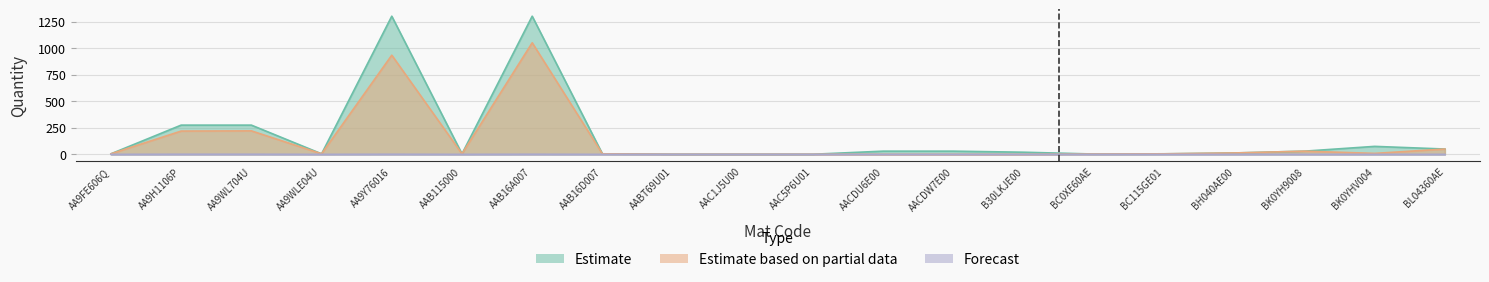

Reading right to left, list all the values displayed in this chart.

CDC5 (Estimate): BL04360AE=50	BK0YHV004=75	BK0YH9008=30	BH040AE00=13	BC115GE01=5	BC0XE60AE=3	B30LKJE00=20	AACDW7E00=30	AACDU6E00=30	AAC5P6U01=1	AAC1J5U00=1	AABT69U01=1	AAB16D007=5	AAB16A007=1300	AAB115000=5	AA9Y76016=1300	AA9WLE04U=5	AA9WL704U=275	AA9H1106P=275	AA9FE606Q=5
CDC7 (Estimate based on partial data): BL04360AE=50	BK0YHV004=9	BK0YH9008=30	BH040AE00=13	BC115GE01=5	BC0XE60AE=3	B30LKJE00=0	AACDW7E00=0	AACDU6E00=0	AAC5P6U01=1	AAC1J5U00=1	AABT69U01=1	AAB16D007=5	AAB16A007=1050	AAB115000=5	AA9Y76016=933	AA9WLE04U=5	AA9WL704U=221	AA9H1106P=219	AA9FE606Q=5
GAP (Forecast): BL04360AE=0	BK0YHV004=0	BK0YH9008=0	BH040AE00=0	BC115GE01=0	BC0XE60AE=0	B30LKJE00=0	AACDW7E00=0	AACDU6E00=0	AAC5P6U01=0	AAC1J5U00=0	AABT69U01=0	AAB16D007=0	AAB16A007=1	AAB115000=0	AA9Y76016=1	AA9WLE04U=0	AA9WL704U=1	AA9H1106P=1	AA9FE606Q=0